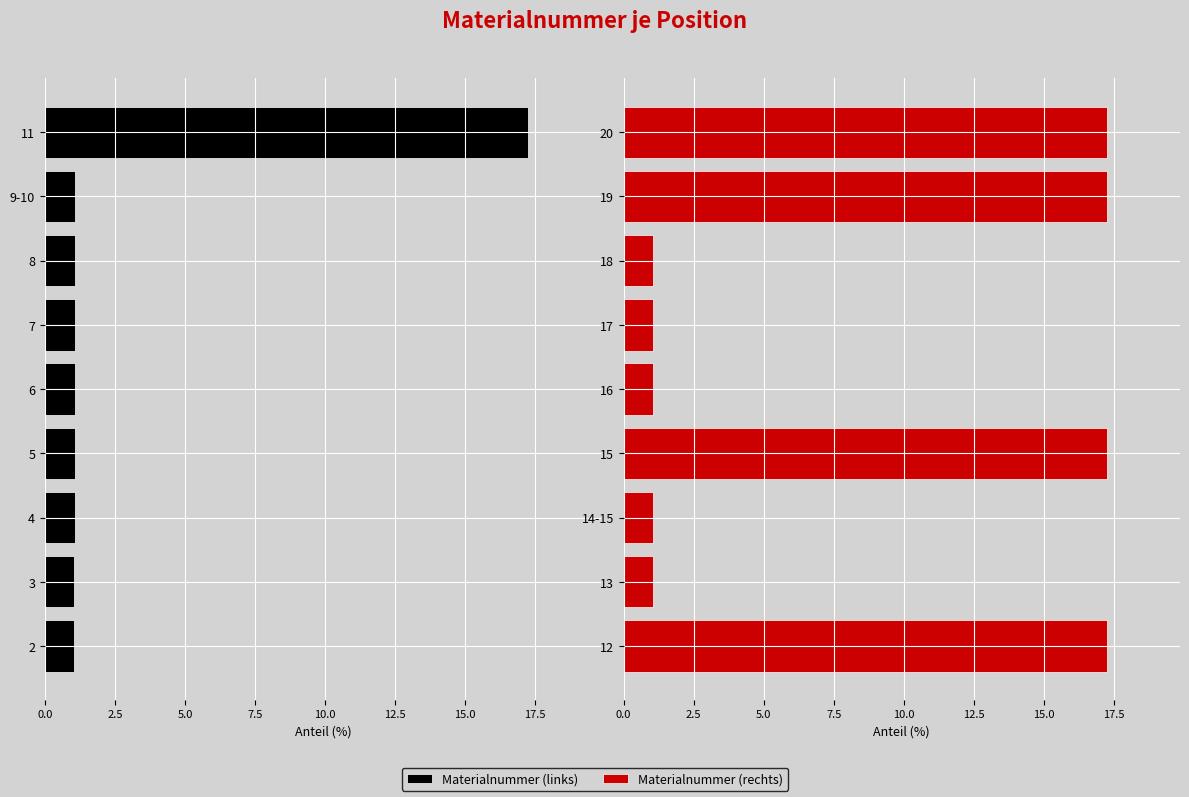

The value of Materialnummer (links) at 8 is 1.1. True or false?

True